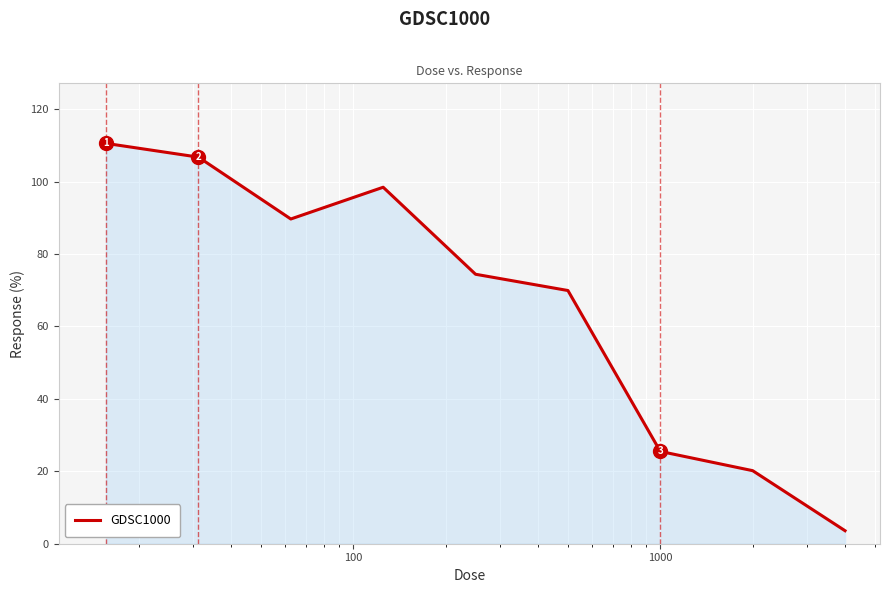

What is the minimum value shown in the chart?

3.6